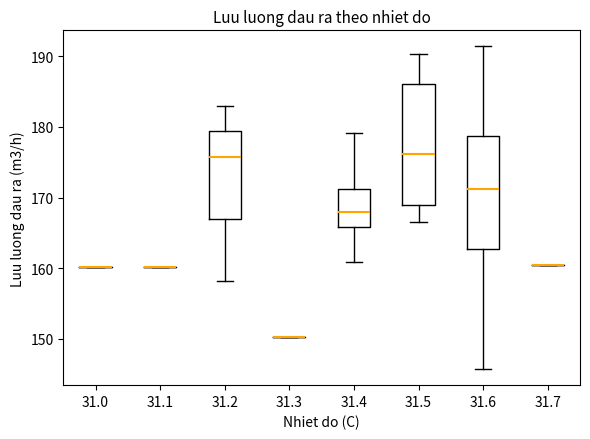

Reading left to right, transcribe this box plot: for each box, give where its median line is, the range the box spans, and where its two whiskers end, as read against the y-axis. The values are not printed on the chart, so give them approximately, as read against the axis.

31.0: box collapsed to a line at 160, whiskers 160 to 160
31.1: box collapsed to a line at 160, whiskers 160 to 160
31.2: median 176, box 167 to 179, whiskers 158 to 183
31.3: box collapsed to a line at 150, whiskers 150 to 150
31.4: median 168, box 166 to 171, whiskers 161 to 179
31.5: median 176, box 169 to 186, whiskers 167 to 190
31.6: median 171, box 163 to 179, whiskers 146 to 191
31.7: box collapsed to a line at 161, whiskers 161 to 161